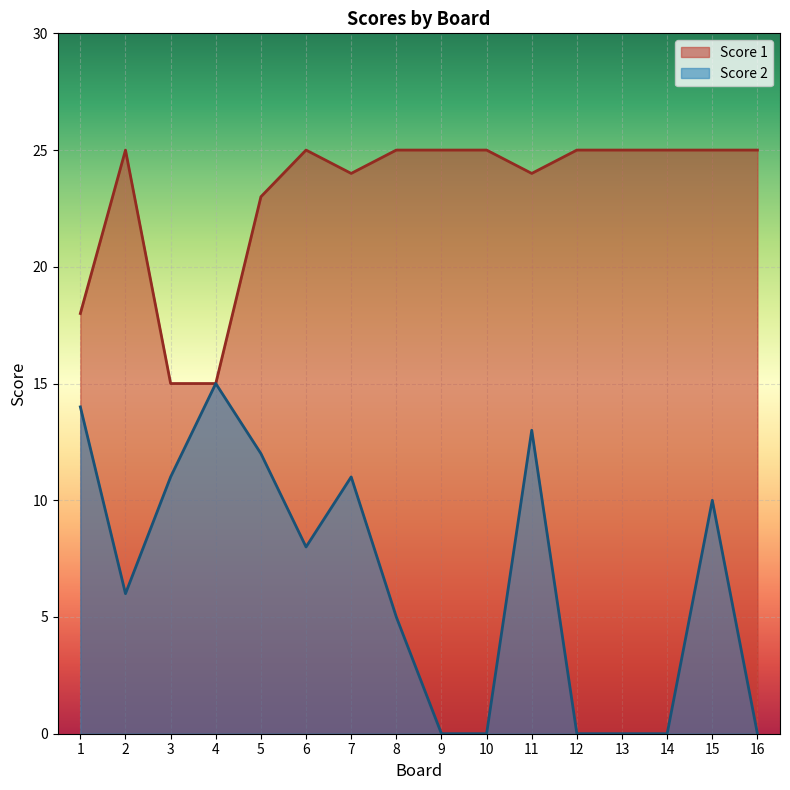

True or false: Score 2 and Score 1 cross at least once.

False